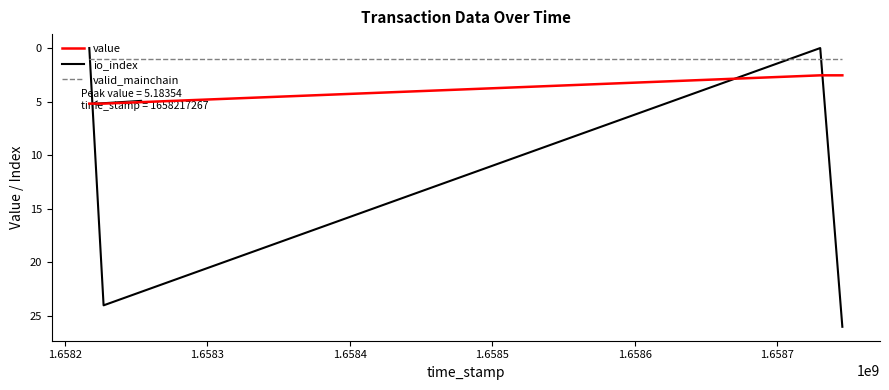

Which series has the widest spread of values?

io_index